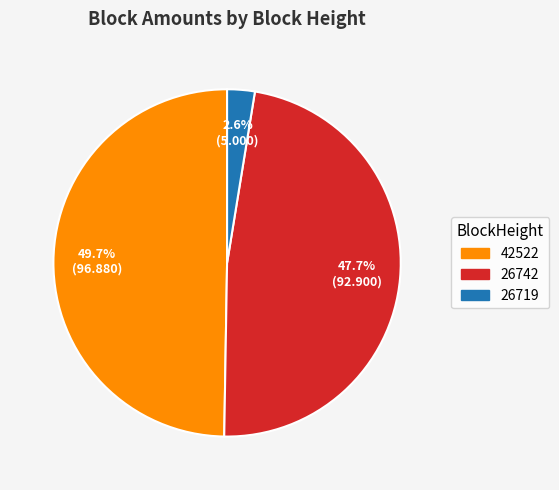

Count the number of slices in the pie.

3